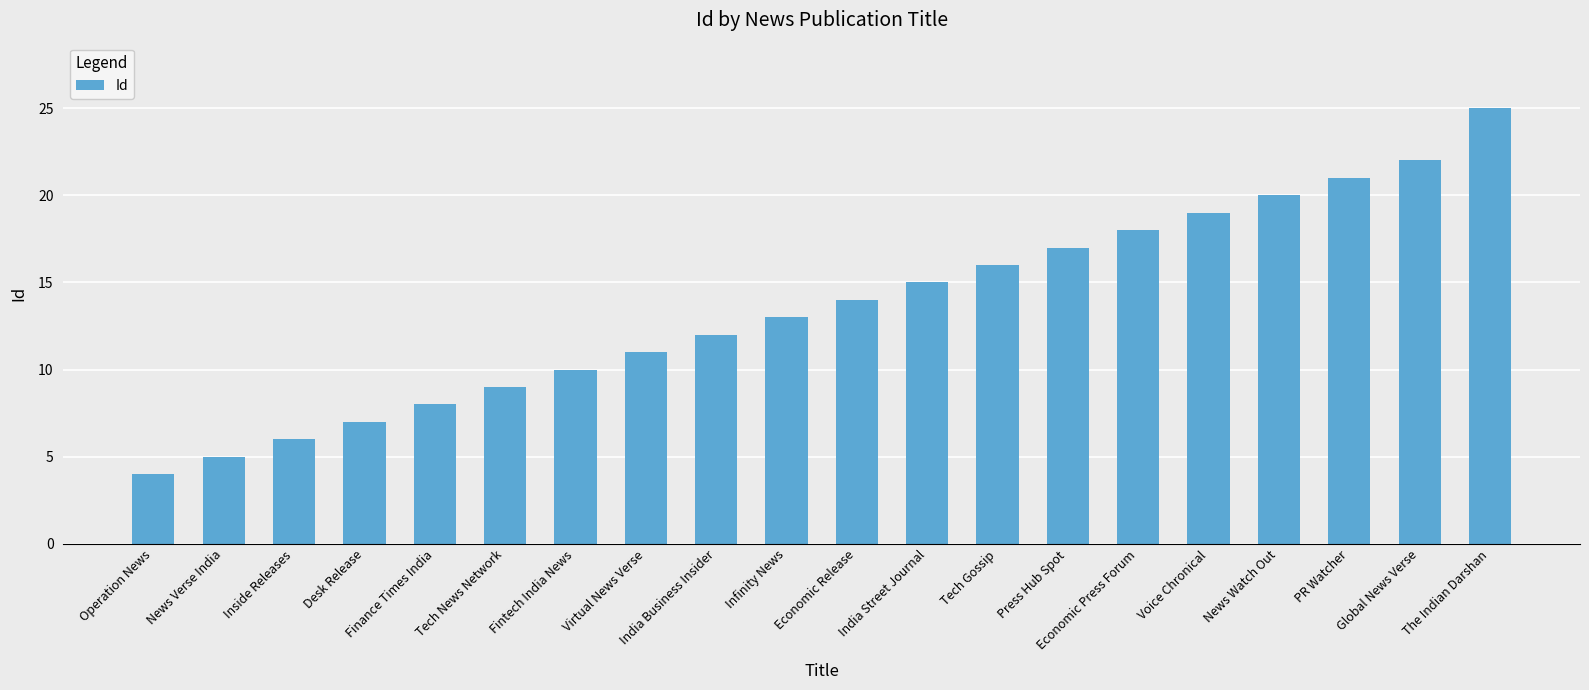

Approximately how many times larger is the value at Virtual News Verse compared to Global News Verse?

0.5